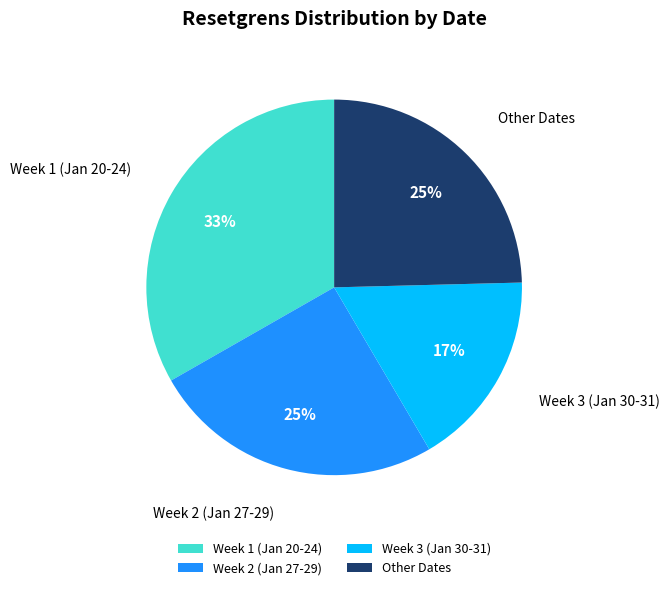

Is the sum of Other Dates and Week 3 (Jan 30-31) greater than half?

No